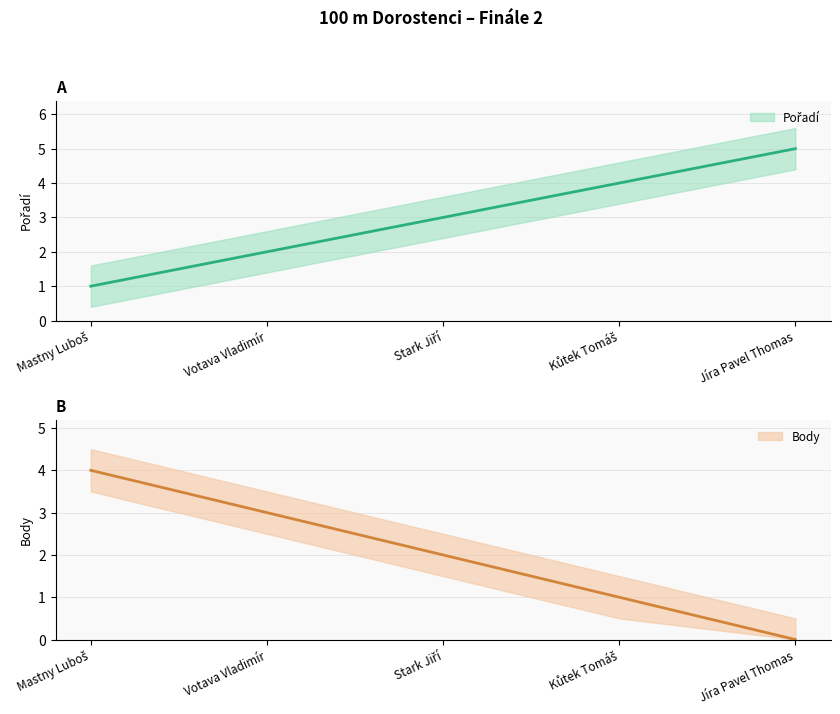

What is the total value across all series at Stark Jiří?

5